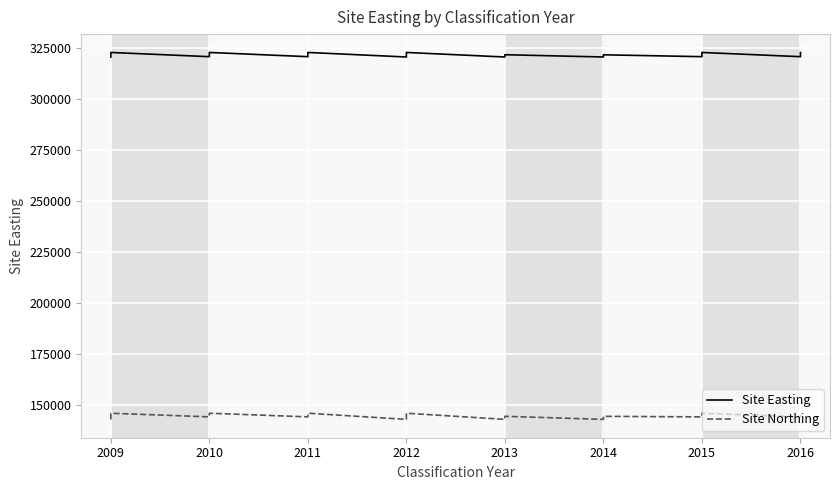

True or false: Site Northing and Site Easting intersect in this chart.

False